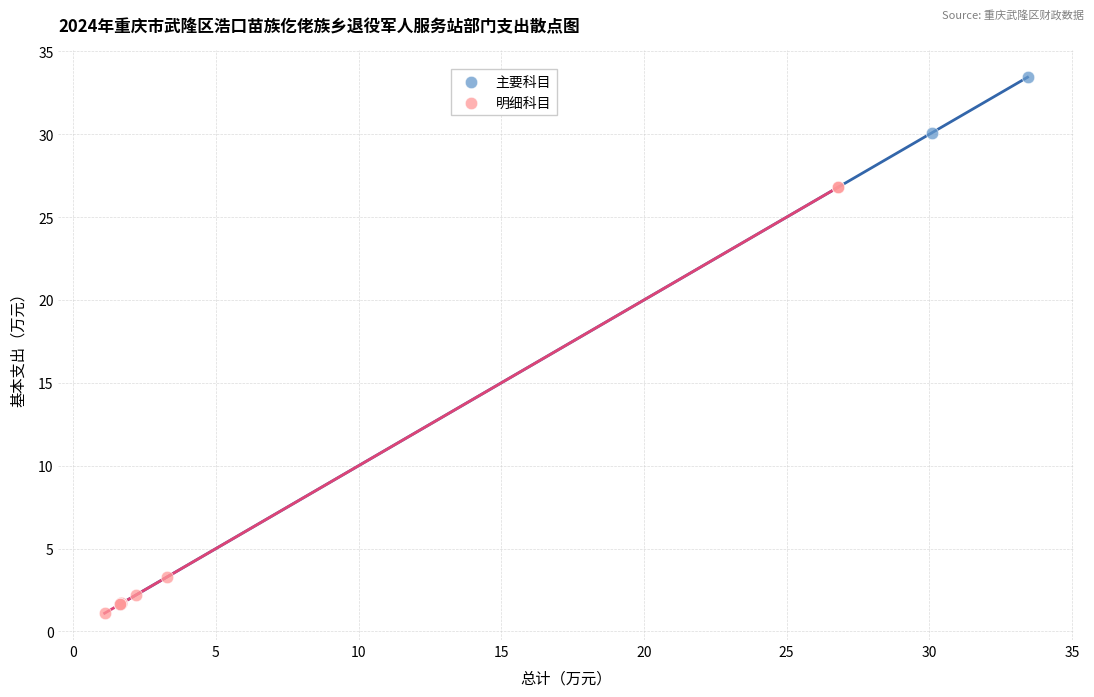

Which series has the widest spread of Y values?

主要科目